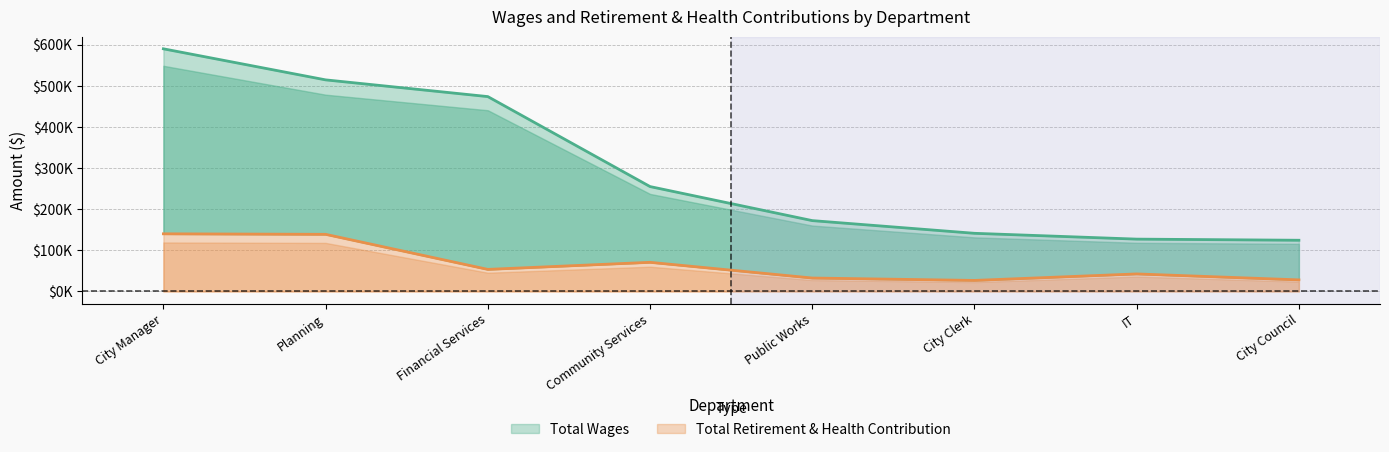

What is the label of the 6th point from the right?

Financial Services